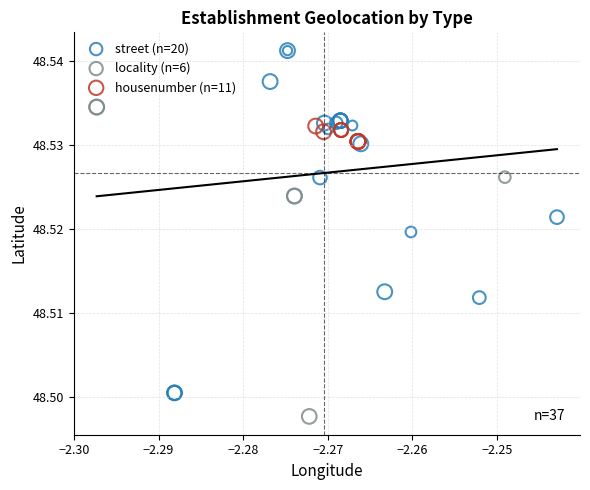

Which series contains the lowest Y value?

locality (n=6)